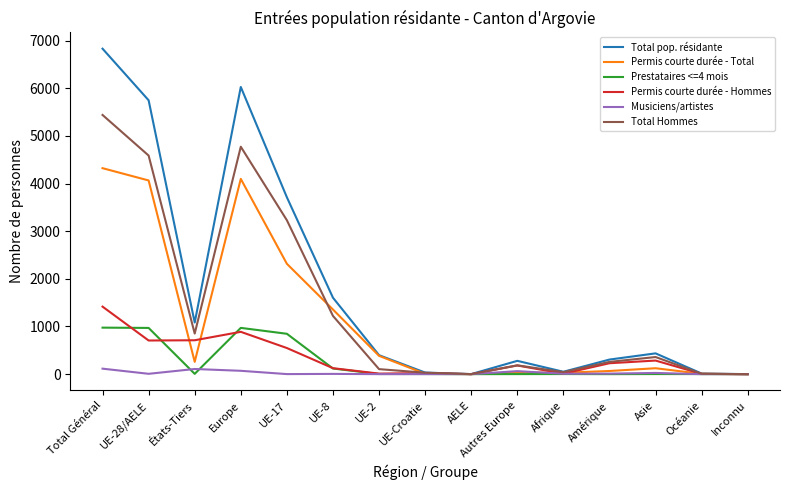

At which label is Total pop. résidante closest to 3415?

UE-17